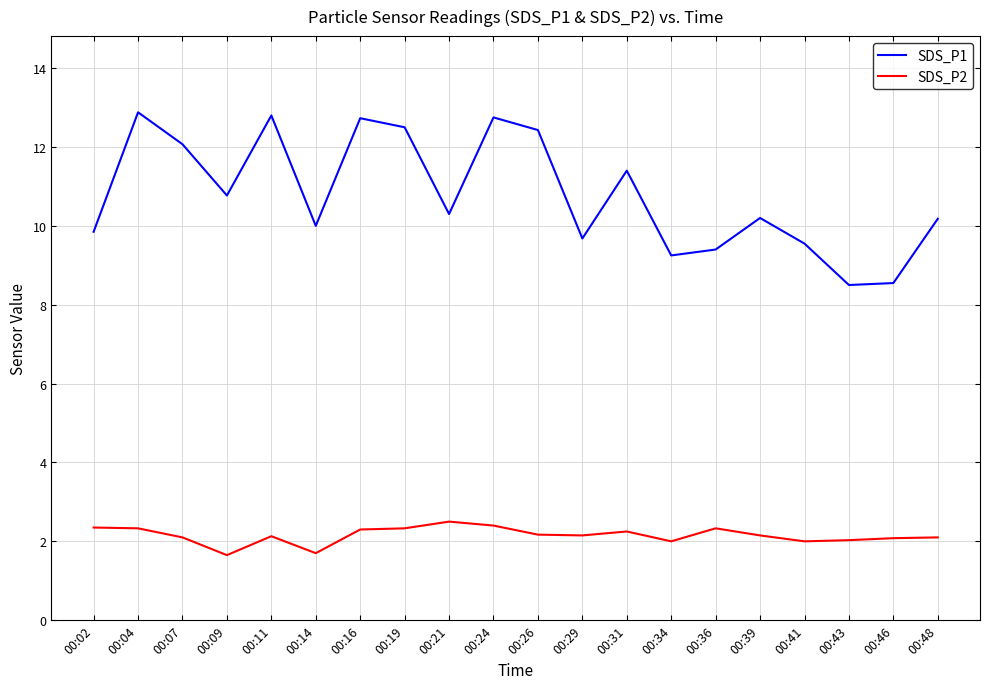

What is the difference between the SDS_P1 values at 00:04 and 00:19?

0.4